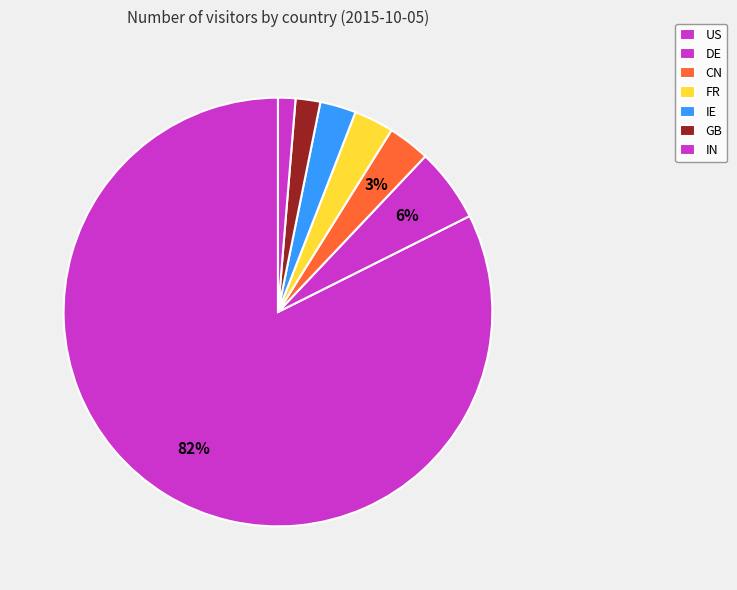

How many slices are in this pie chart?

7